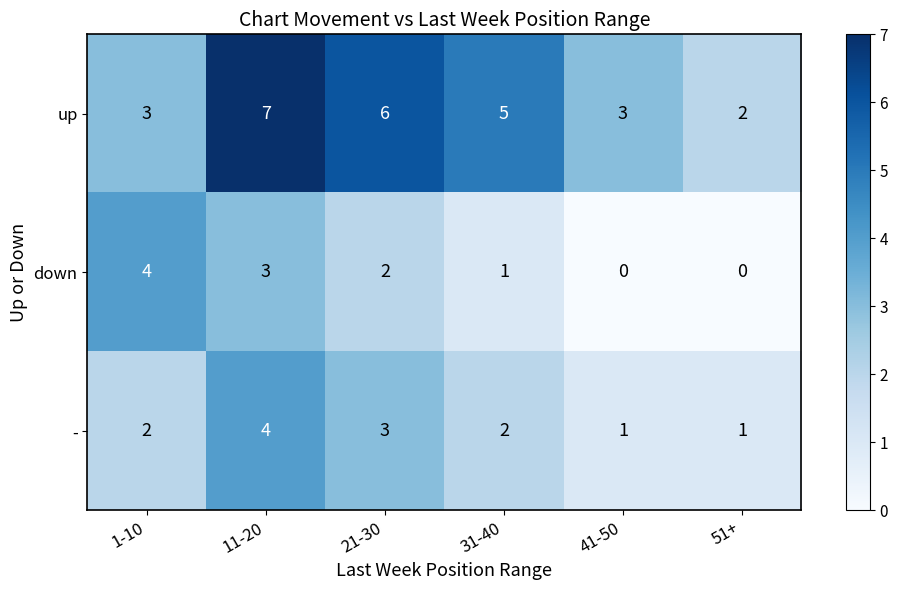

How many values in the down series are below 2?

3